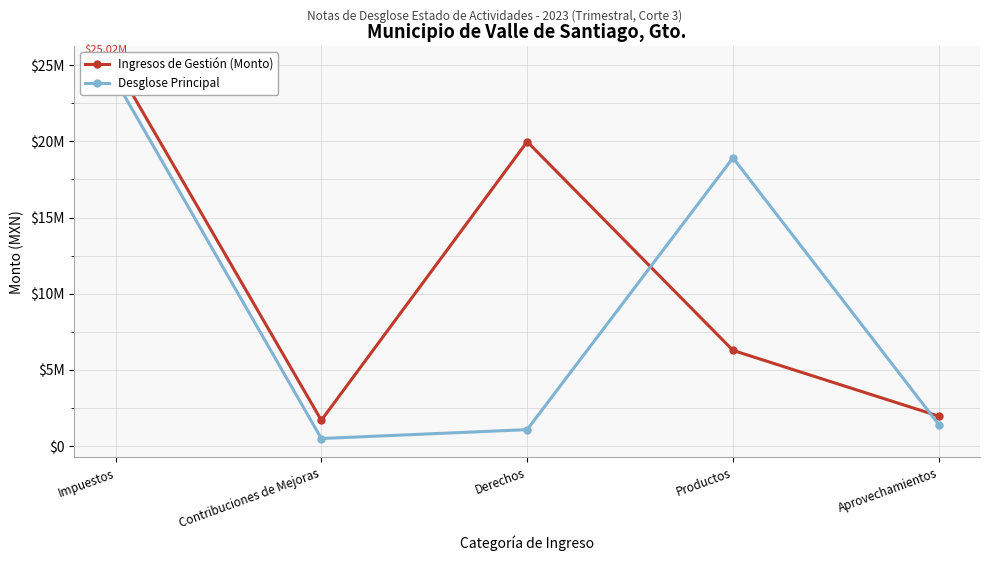

How many interior local peaks does the Ingresos de Gestión (Monto) series have?

1